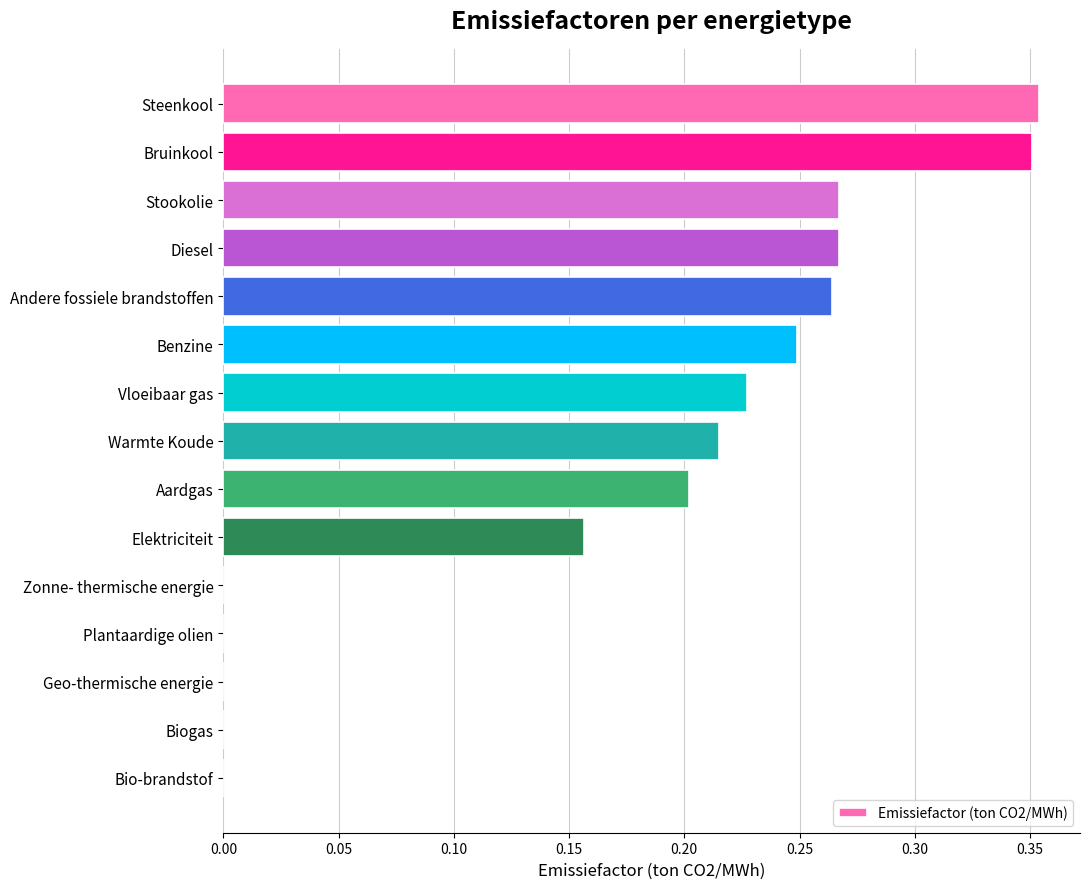

The chart shows a value of 0.1 at Stookolie. True or false?

False